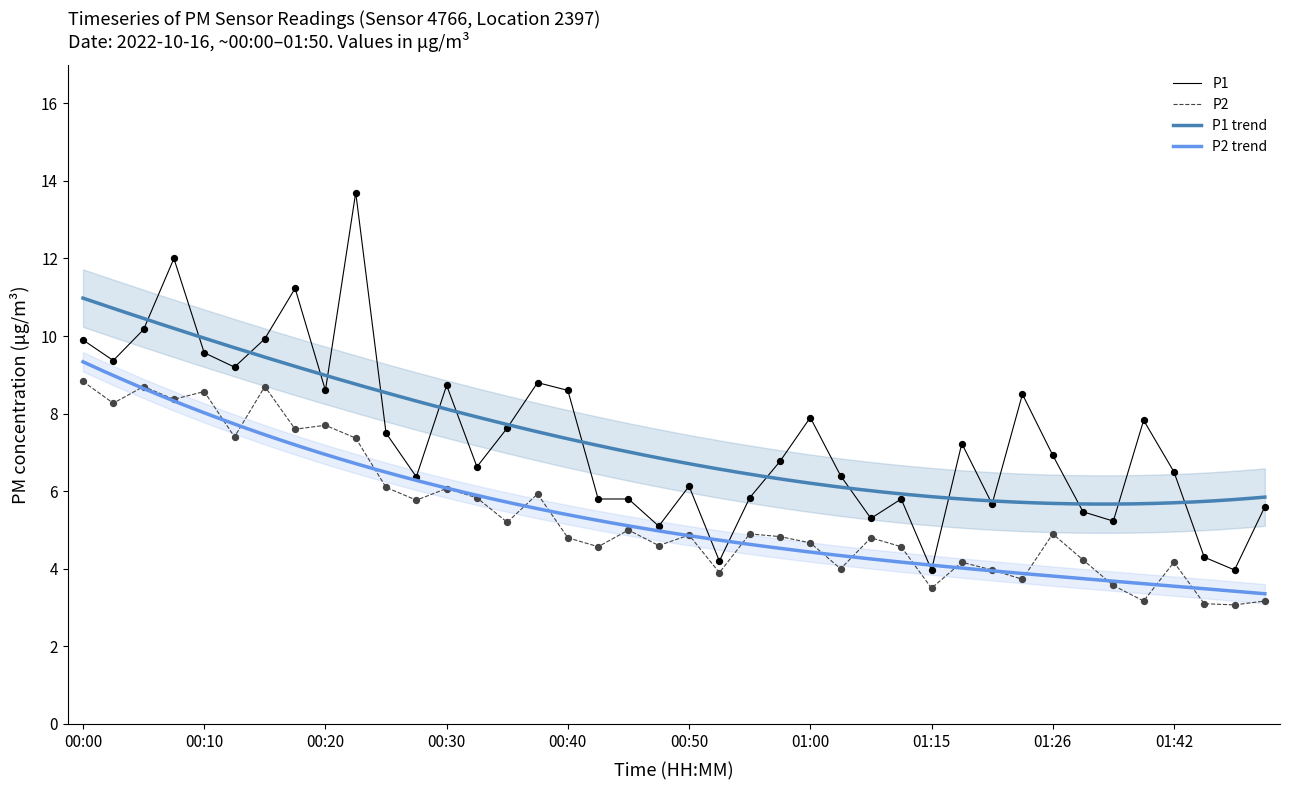

At which category is the sum across all series the highest?

9